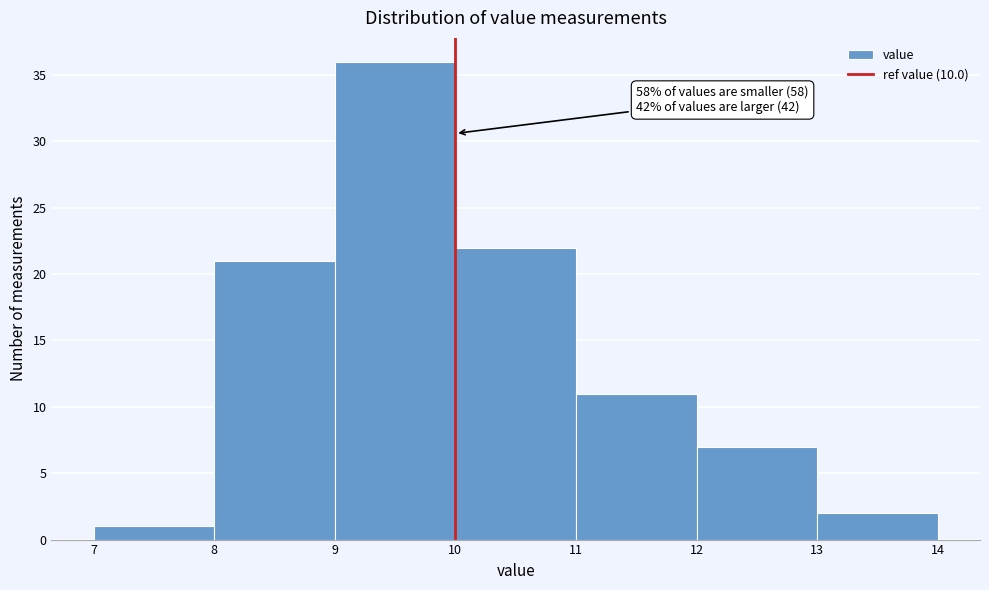

Which range on the x-axis has the tallest bar?

9 to 10